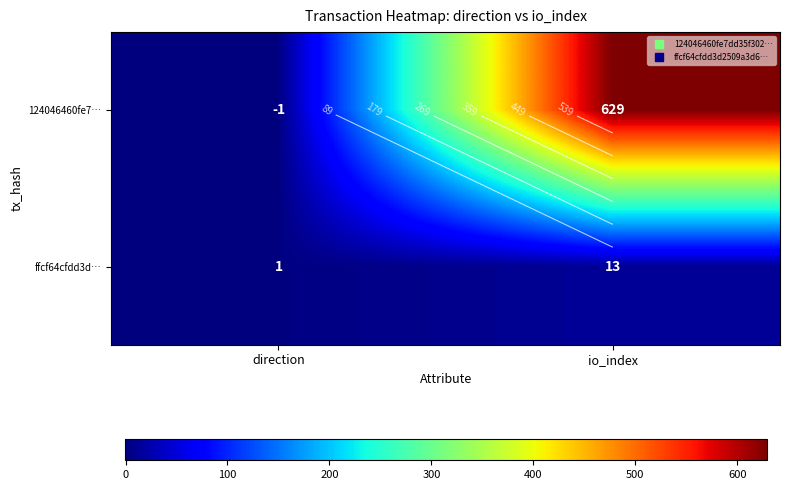

What is the sum of the ffcf64cfdd3d… values at direction and io_index?

14